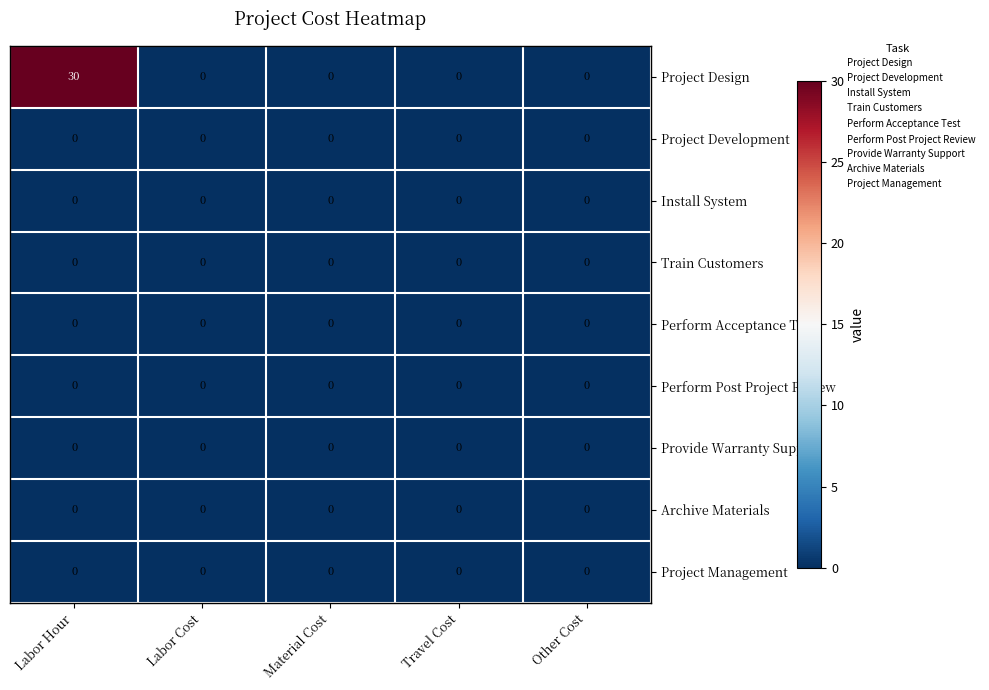

Which series has the largest total across all categories?

Project Design